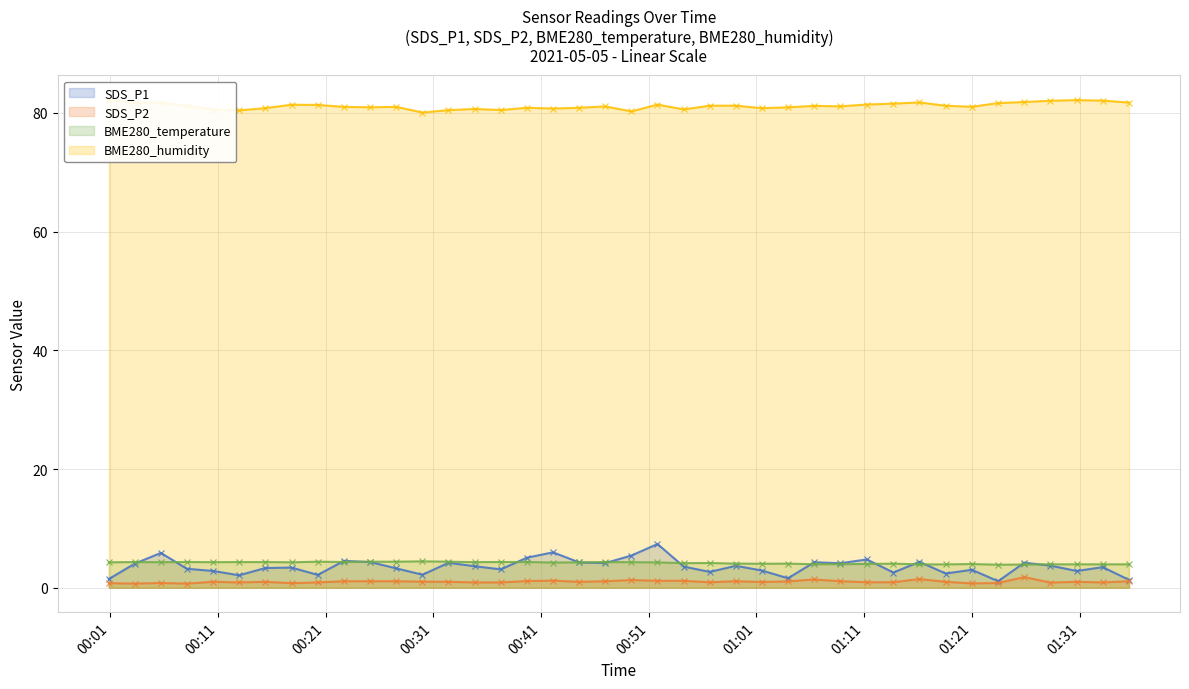

What is the difference between the maximum and minimum values in the SDS_P2 series?

1.1